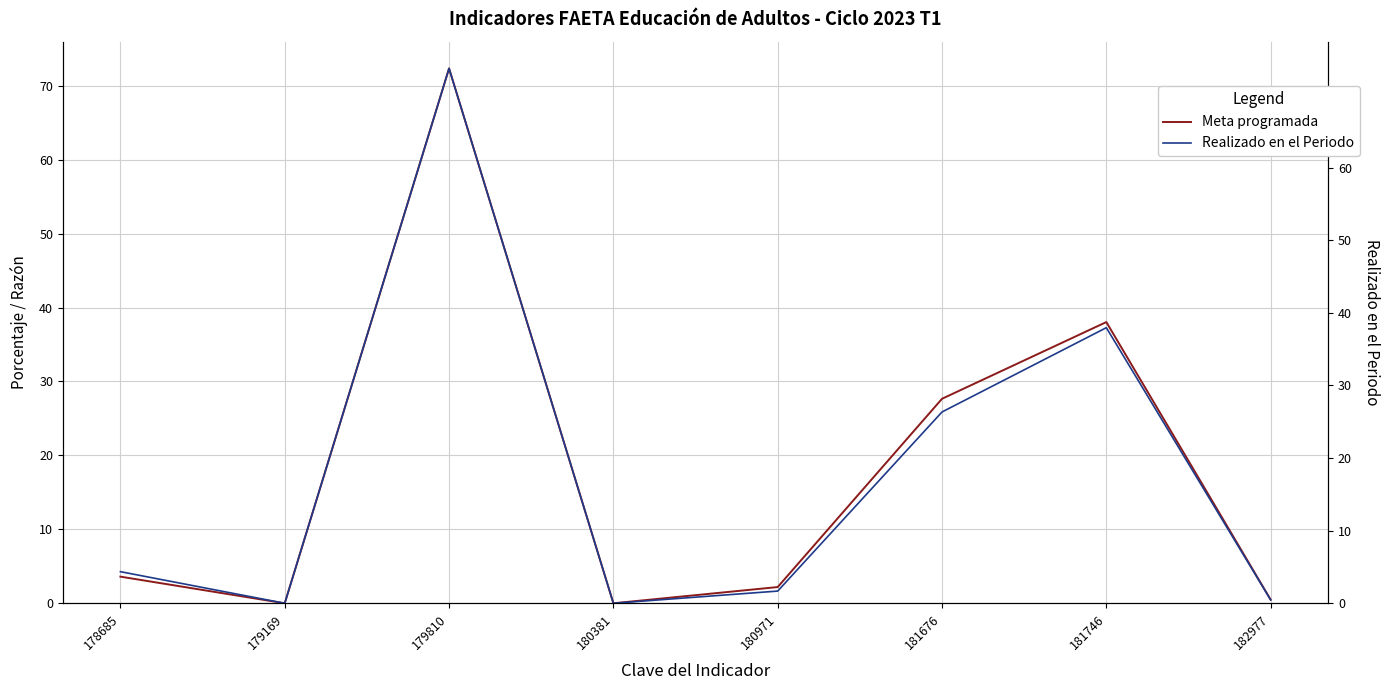

At which label does Meta programada reach its minimum?

179169